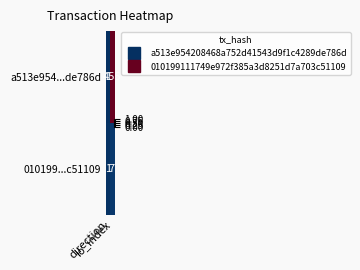

List the series in order of their overall mean, lowest first.

010199...c51109, a513e954...de786d